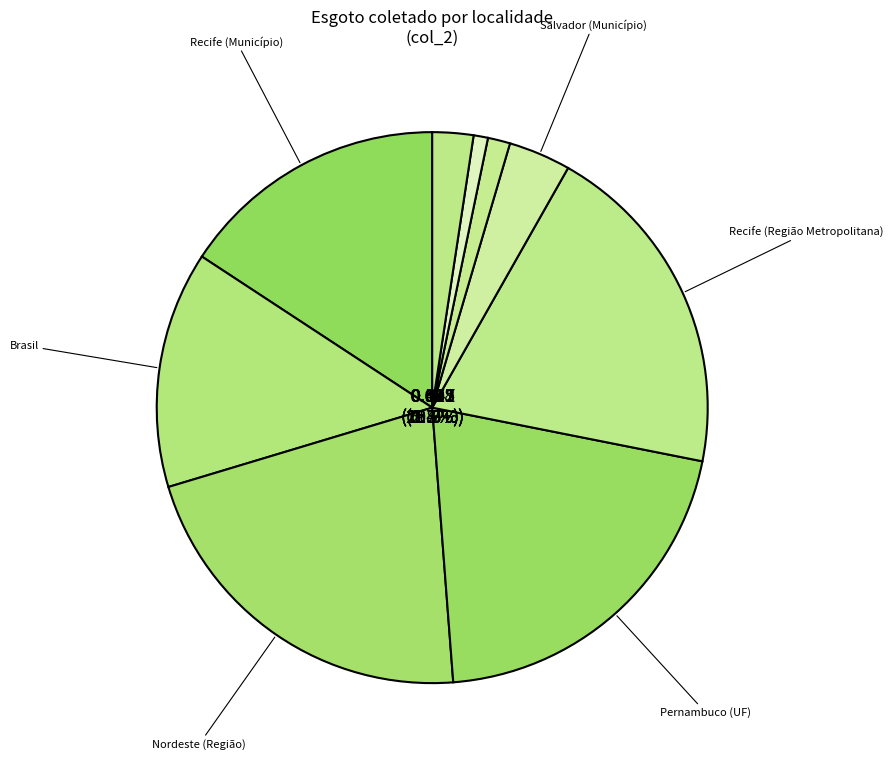

Which category has the biggest portion of the pie?

Nordeste (Região)